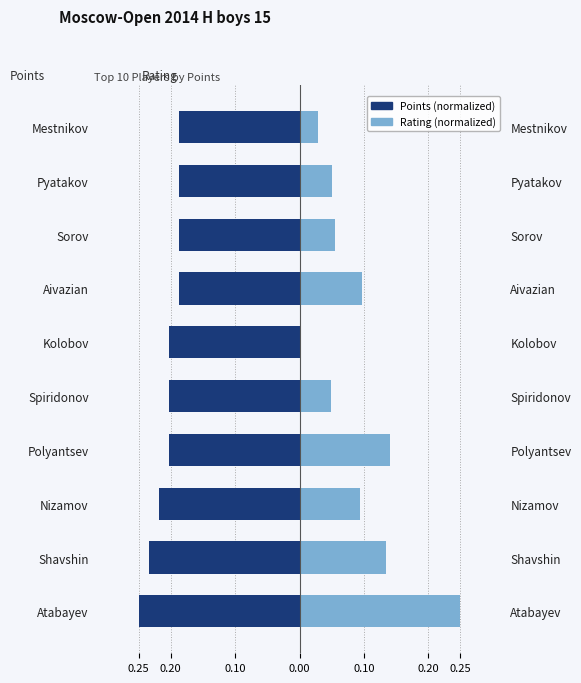

What is the sum of the Rating values at Aivazian and Shavshin?

0.2